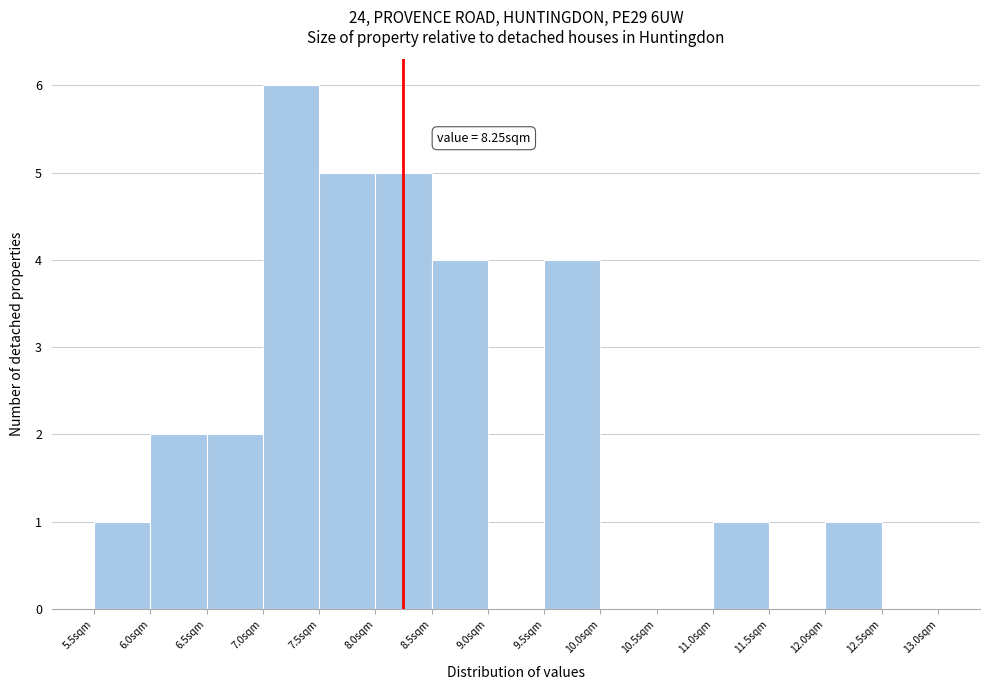

Which range on the x-axis has the tallest bar?

7.0 to 7.5